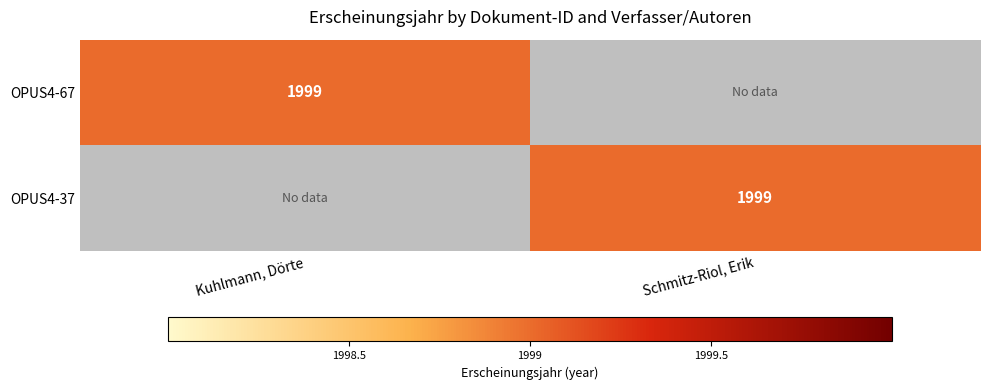

The OPUS4-67 series shows 3365 at Kuhlmann, Dörte. True or false?

False